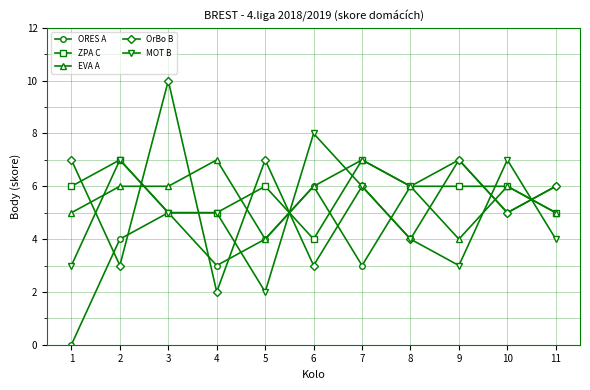

What is the value of the MOT B point at the 1st from the left?

3